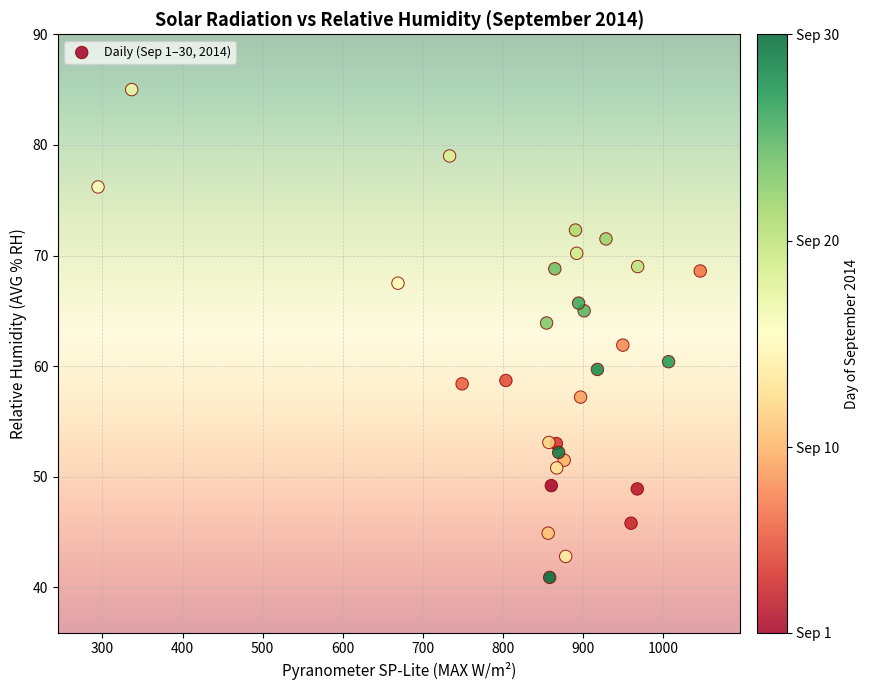

What is the range of X values (max minus min)?

752.1